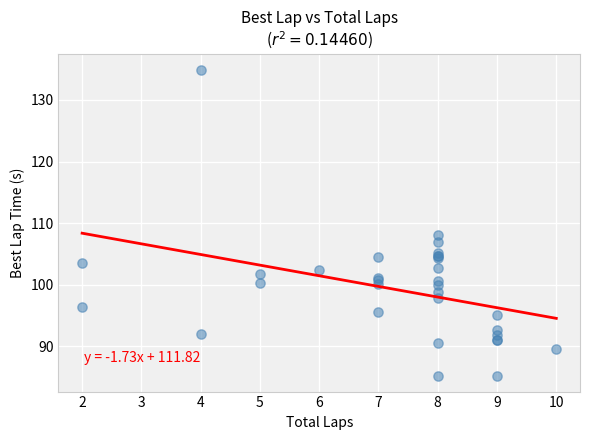

What Y value in the scatter plot is closest to 110?

108.1